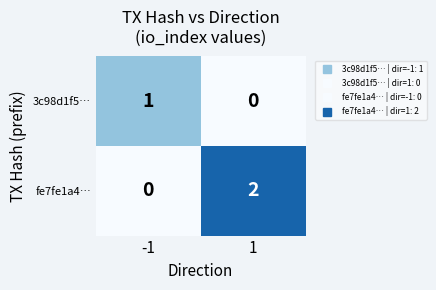

True or false: fe7fe1a4… has a value of -1 at -1.

False